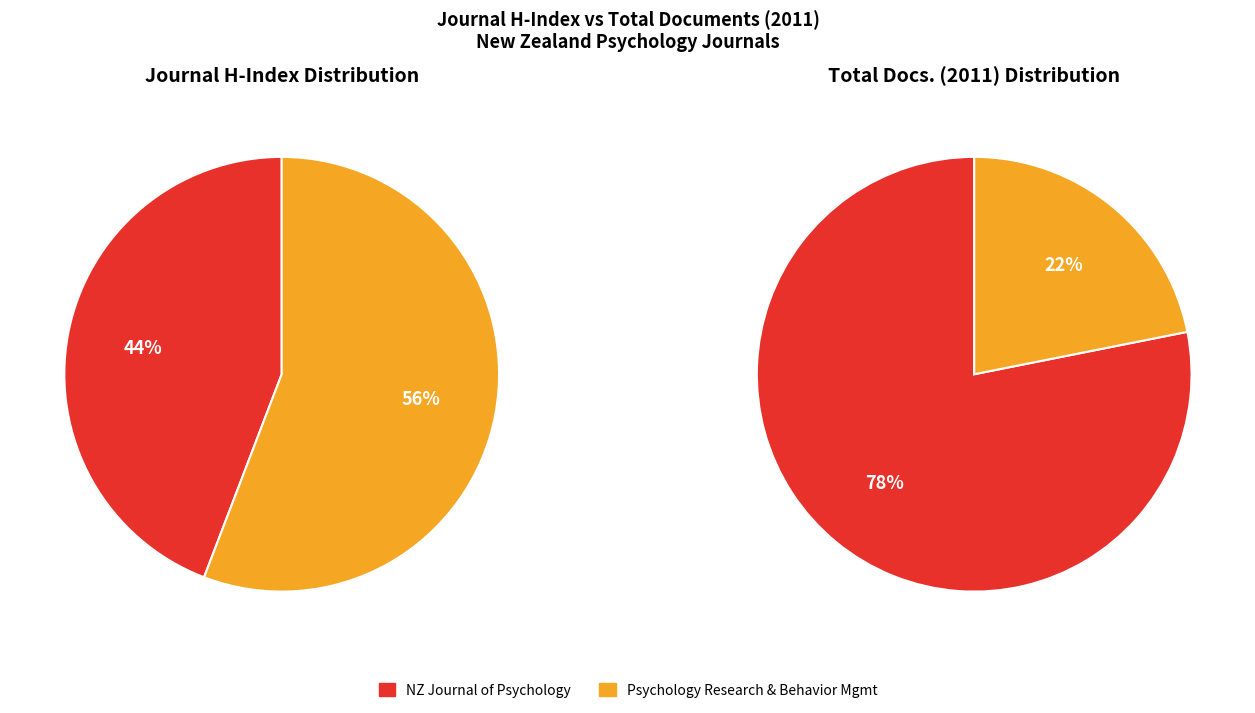

Between New Zealand Journal of Psychology and Psychology Research and Behavior Management, which is larger?

Psychology Research and Behavior Management